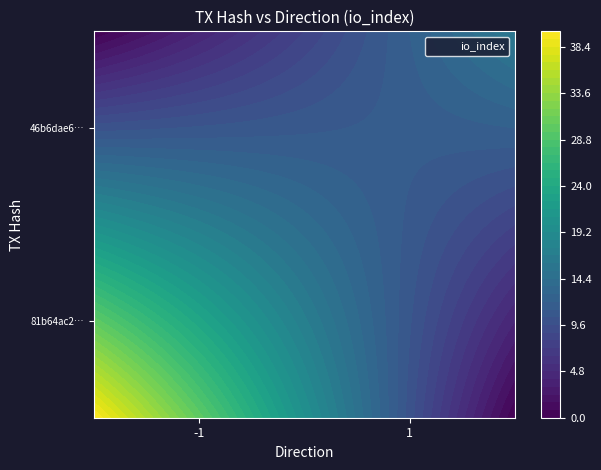

Between direction and io_index, which is larger?

io_index